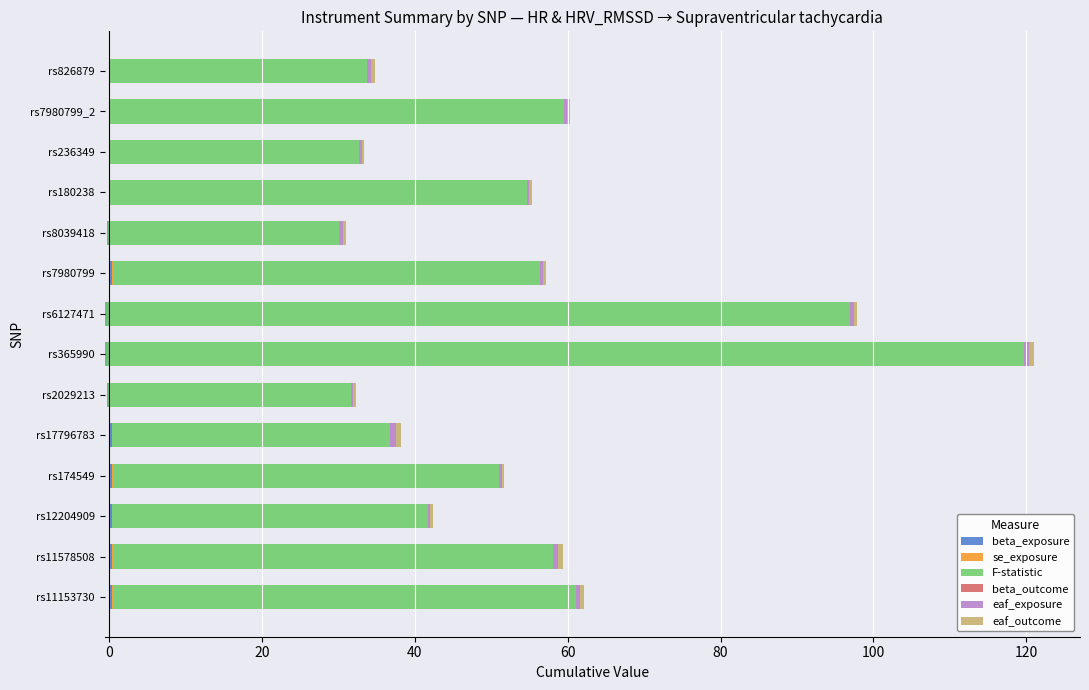

Which series changed the most between 60 and 80?

F-statistic